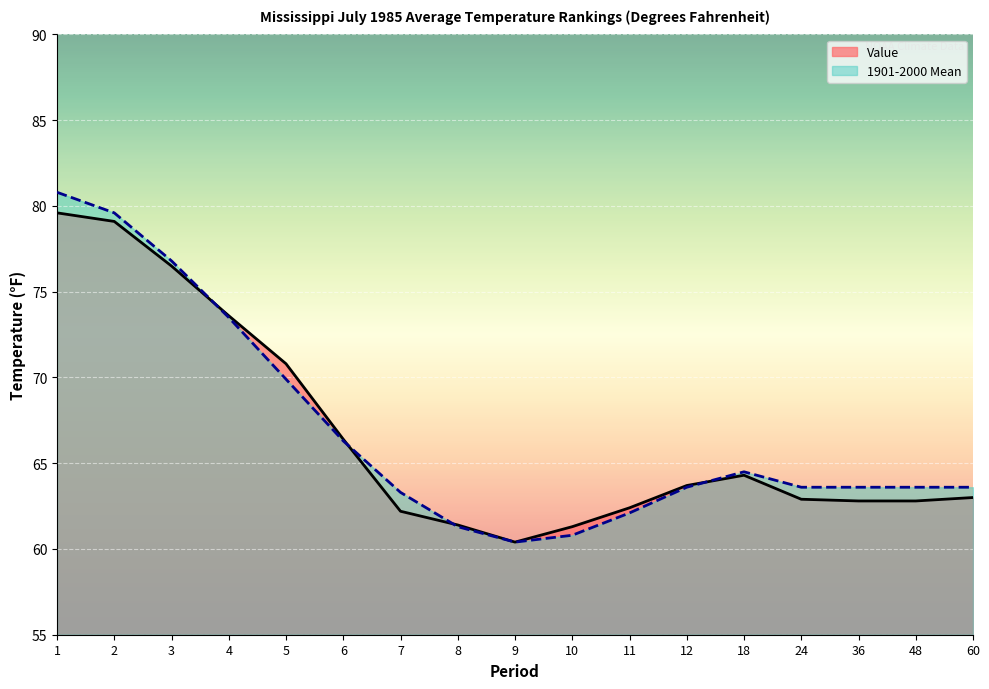

Between which two adjacent categories do 1901-2000 Mean and Value first intersect?

3 and 4